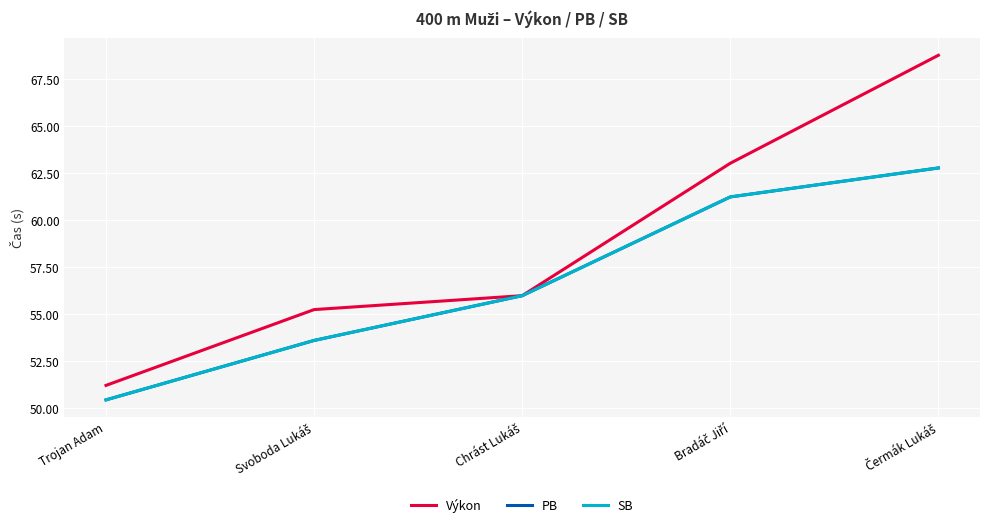

Is this an area chart (filled region under the line)?

No